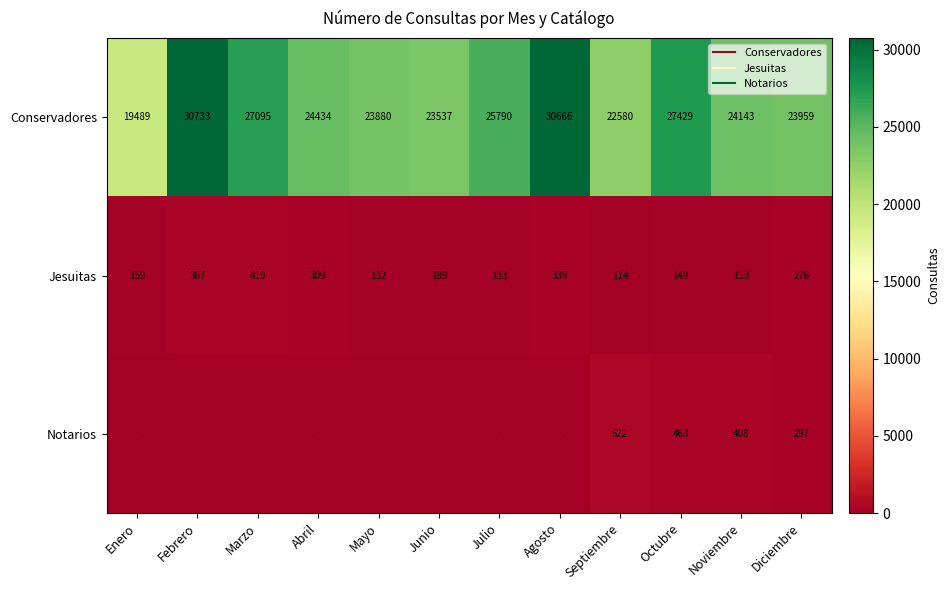

How many values in the Conservadores series exceed 24434?

5